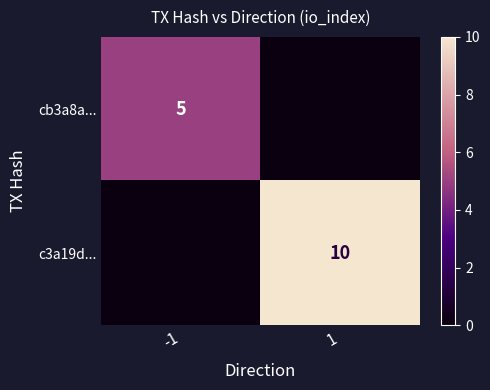

Is it true that c3a19d... equals 14 at 1?

False